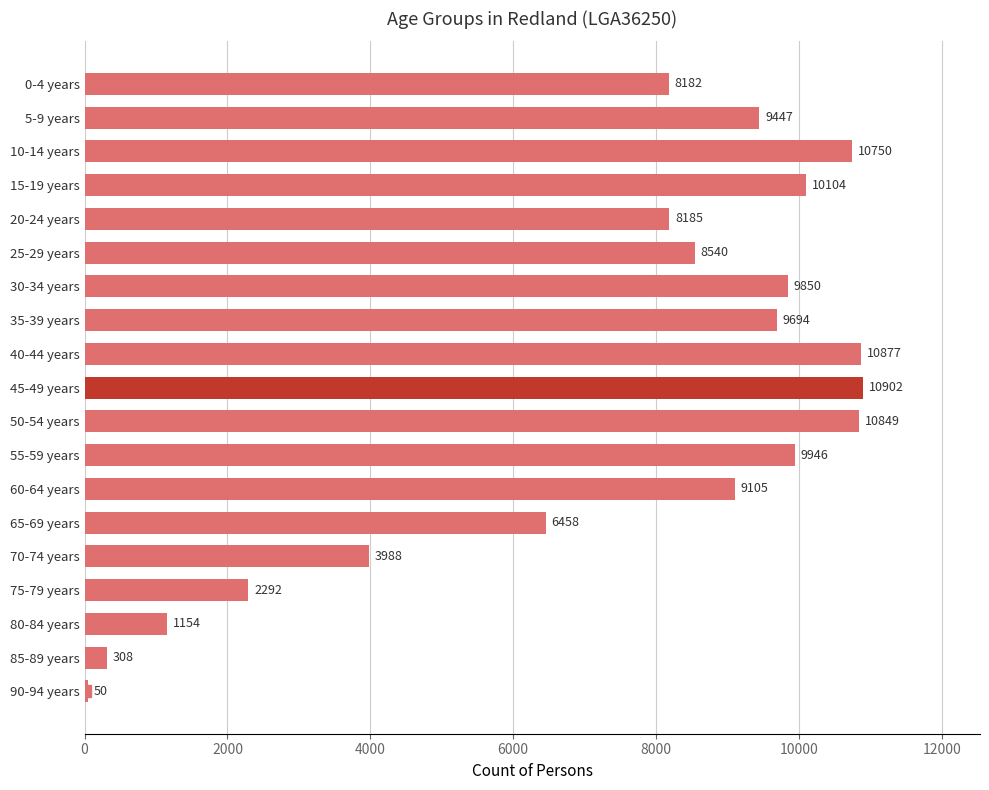

Does the chart contain stacked bars?

No